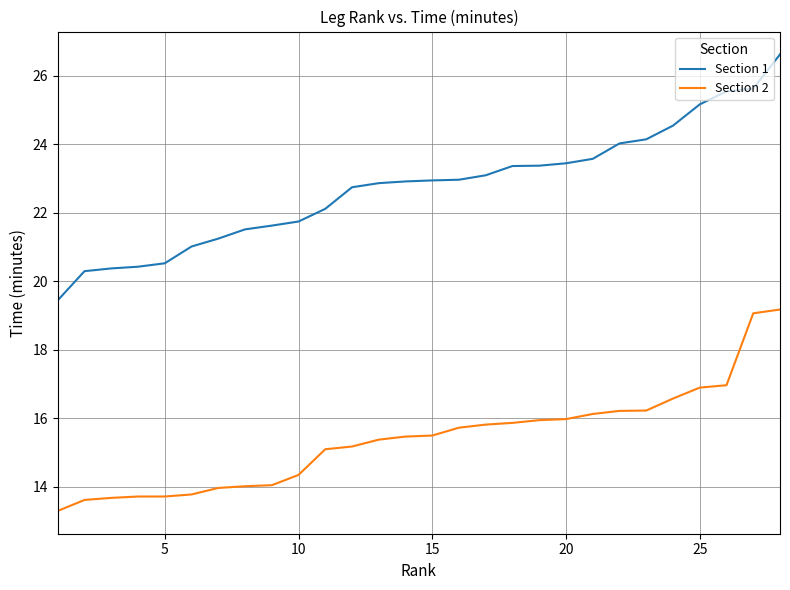

List the series in order of their overall mean, lowest first.

Section 2, Section 1